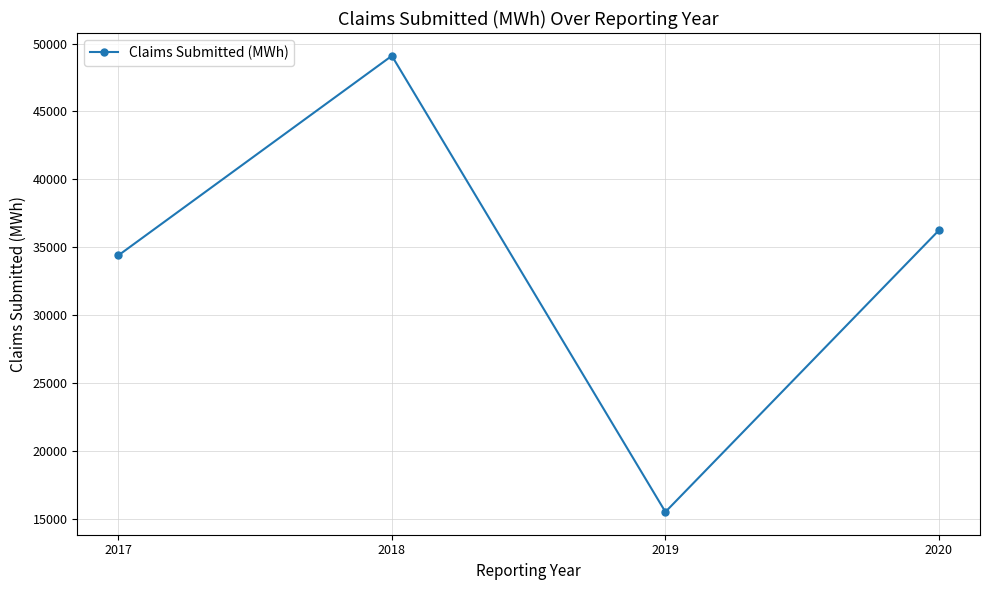

Read the value at 2019.

15514